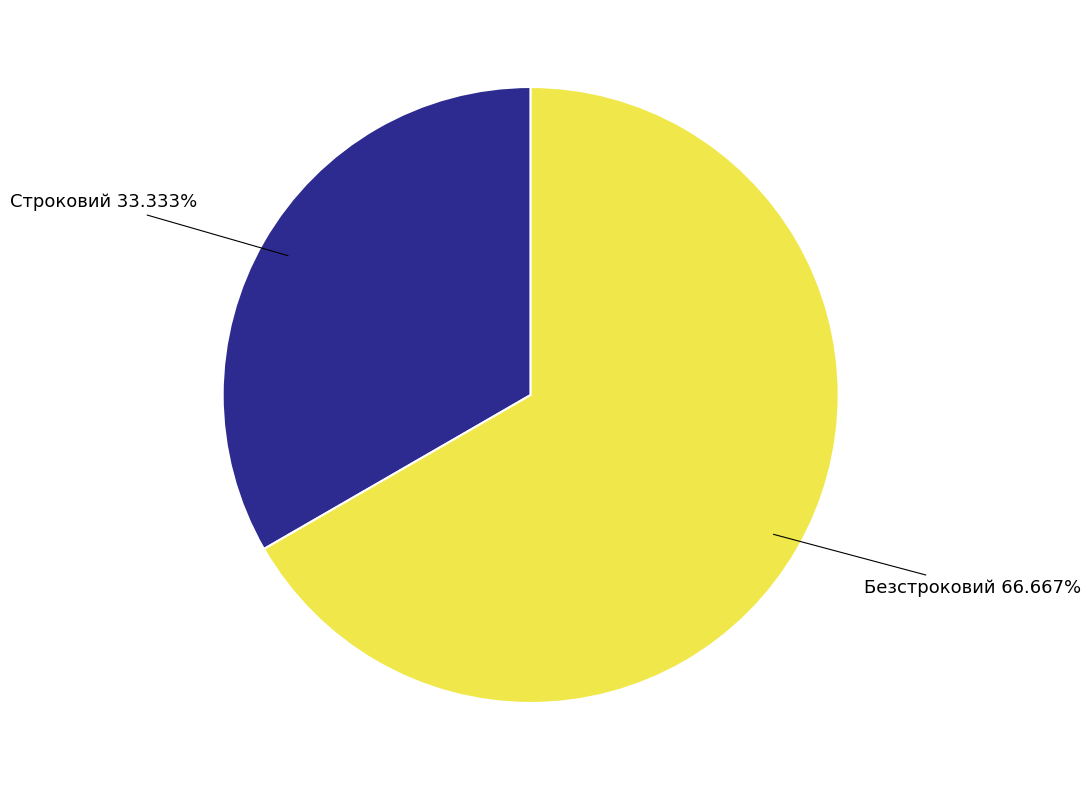

Which slice is the smallest?

Строковий